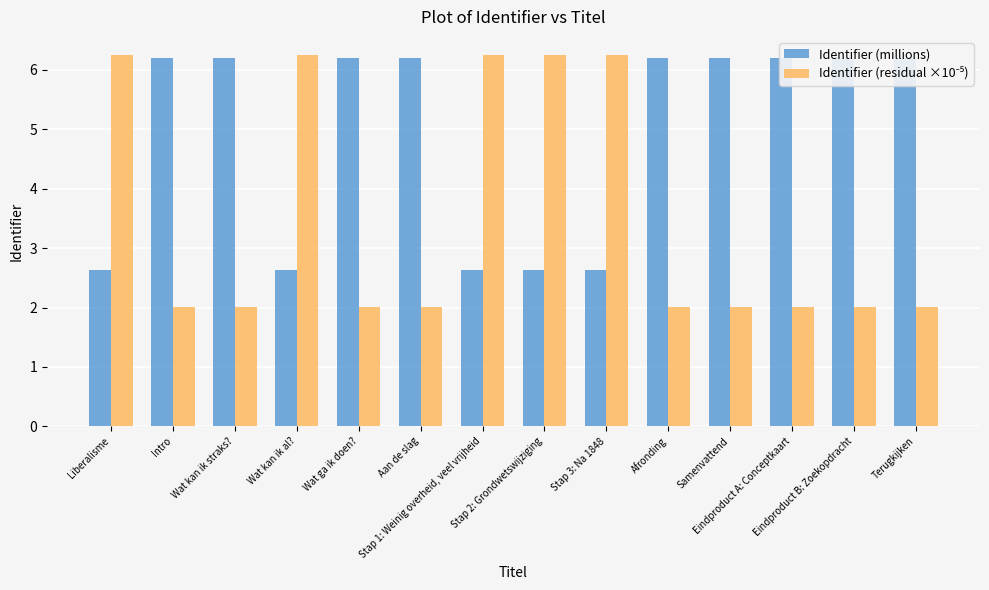

How many bars are there in total?

28